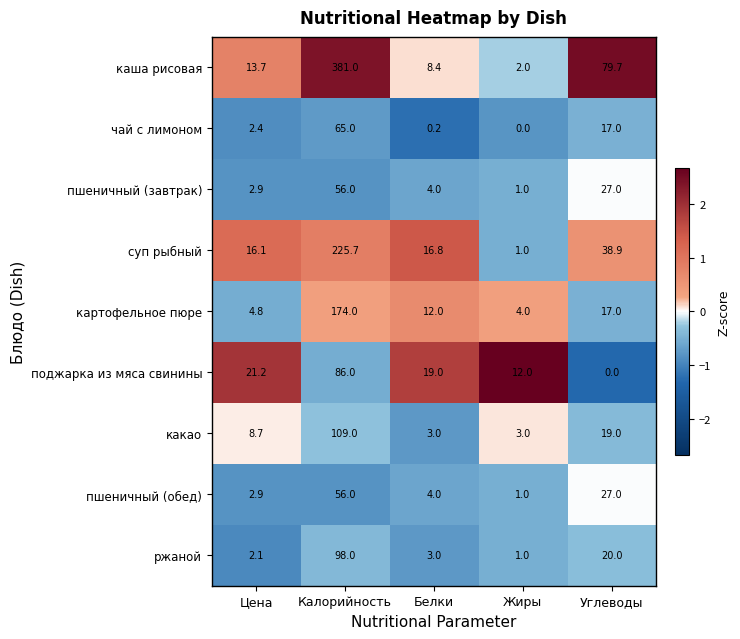

How many data points does each series have?

5